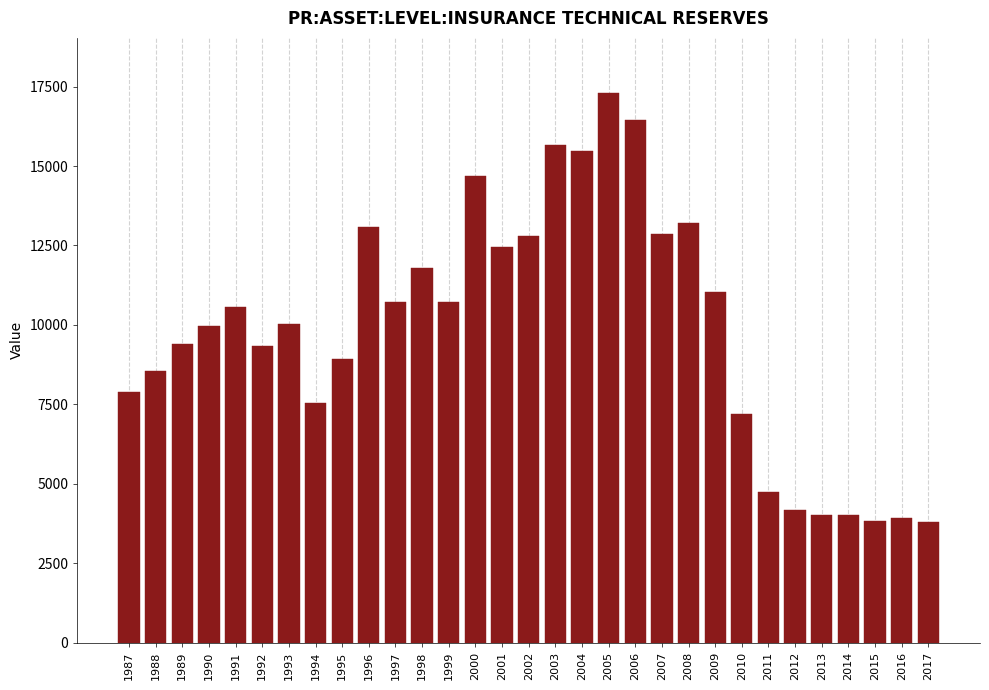

The chart shows a value of 4029 at 2014. True or false?

True